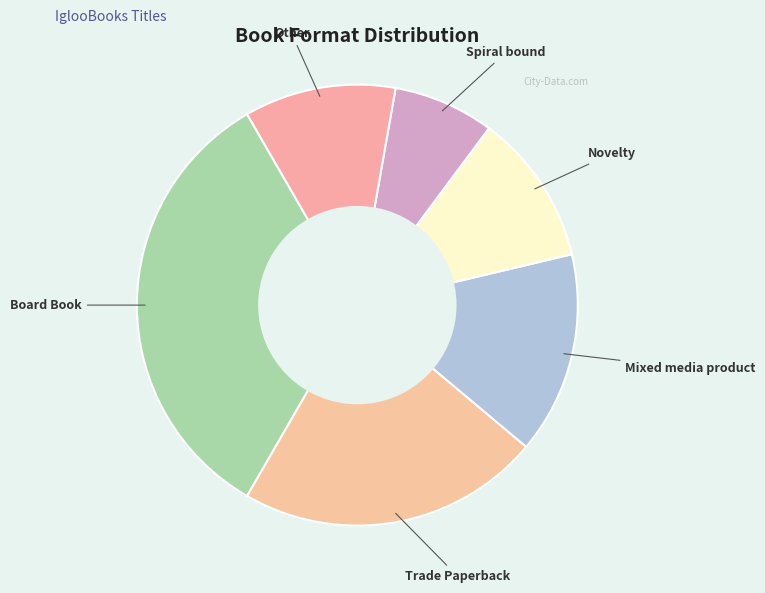

What is the ratio of the value at Other to the value at Spiral bound?

1.5